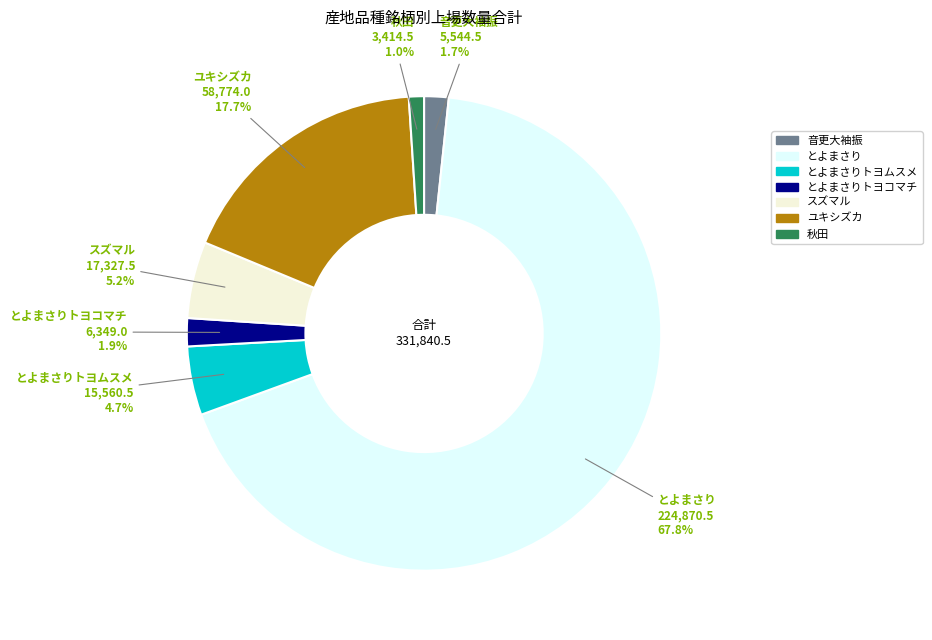

Is there a majority slice in this chart?

Yes